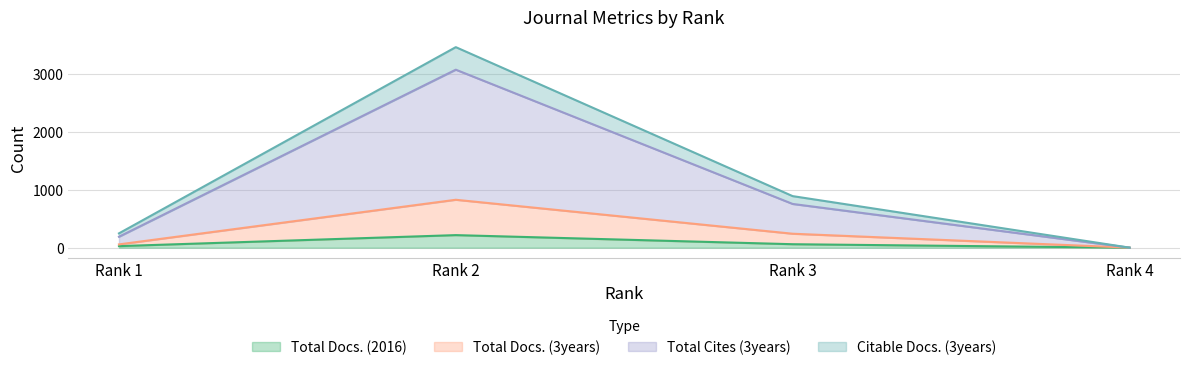

What is the total value across all series at Rank 2?

7577